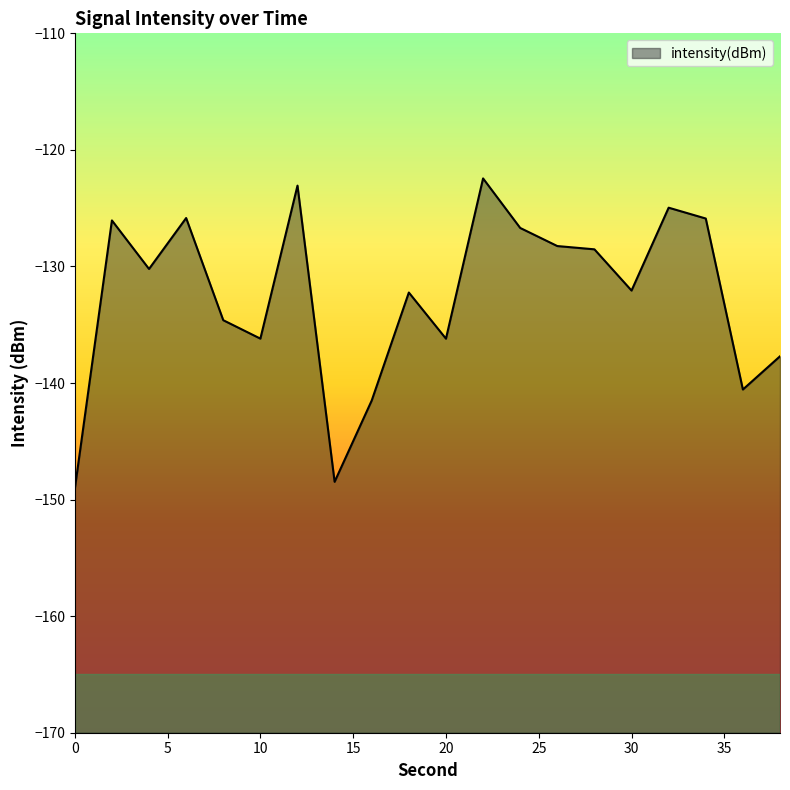

How many points are higher than both their immediate neighbors (excluding endpoints)?

6